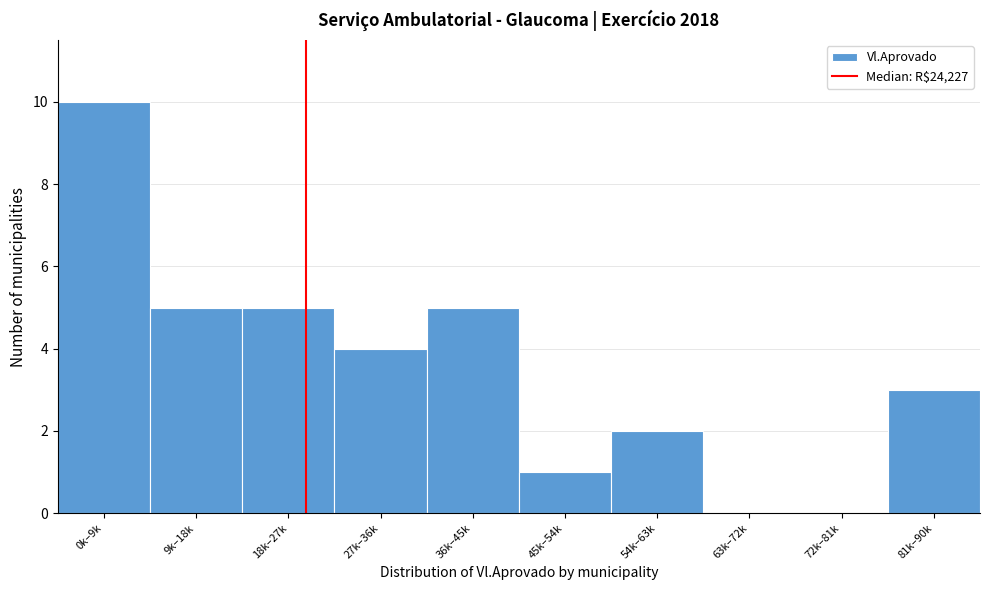

Reading right to left, list all the values displayed in this chart.

81k–90k=3	72k–81k=0	63k–72k=0	54k–63k=2	45k–54k=1	36k–45k=5	27k–36k=4	18k–27k=5	9k–18k=5	0k–9k=10